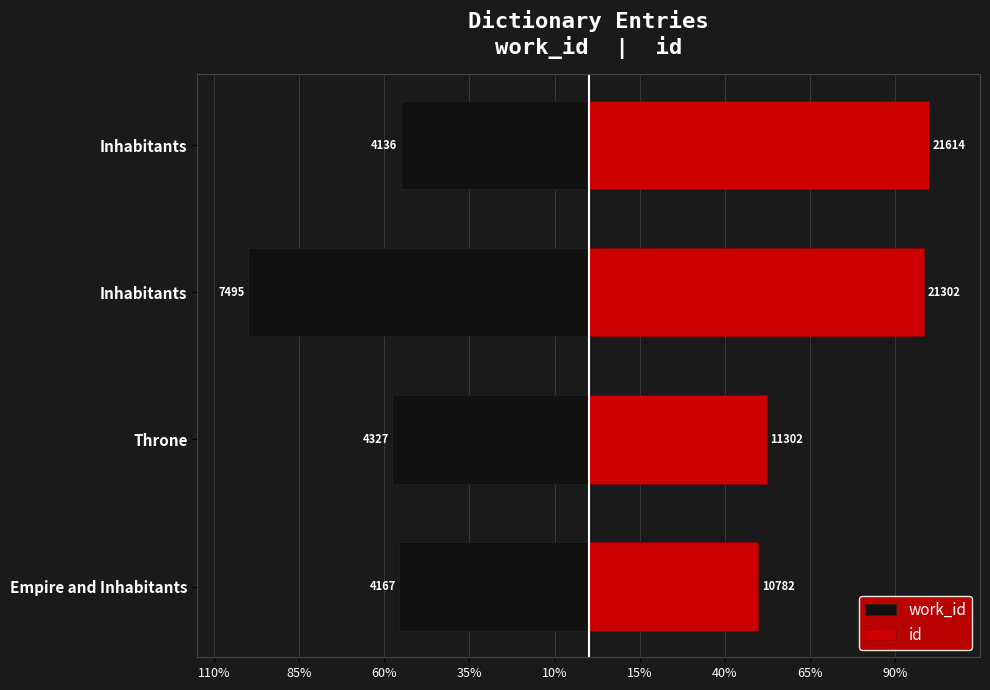

What are all the series names shown in the legend?

work_id, id